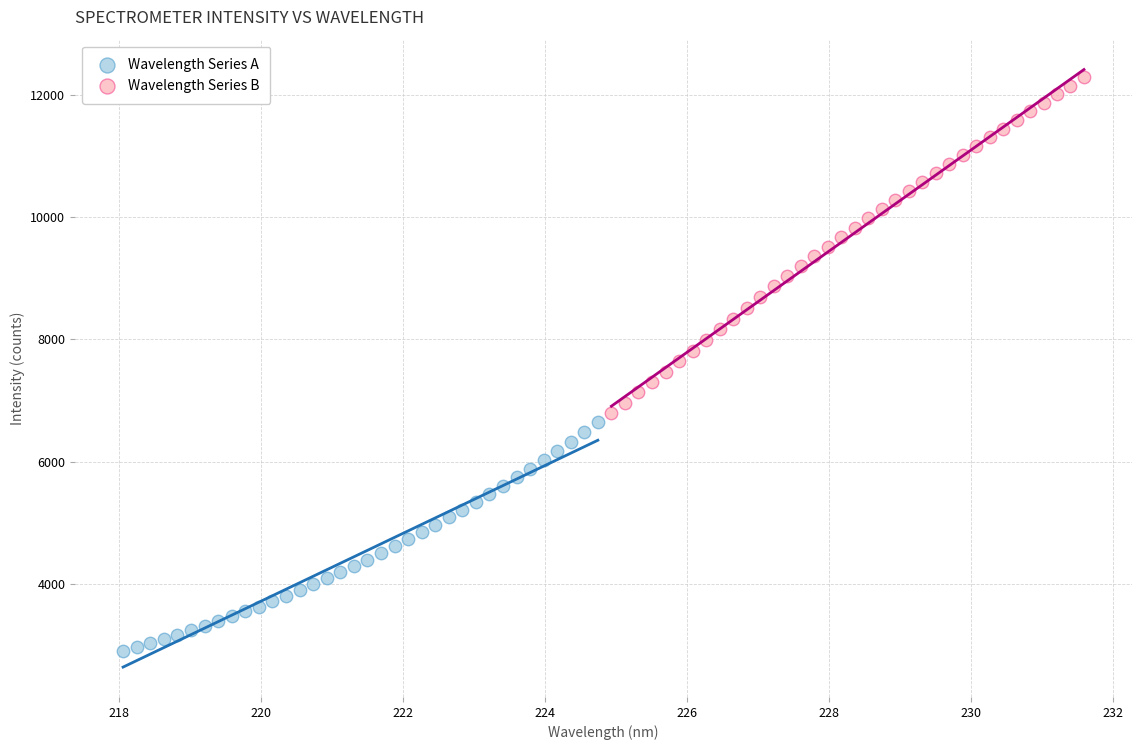

Which series has the widest spread of Y values?

Wavelength Series B